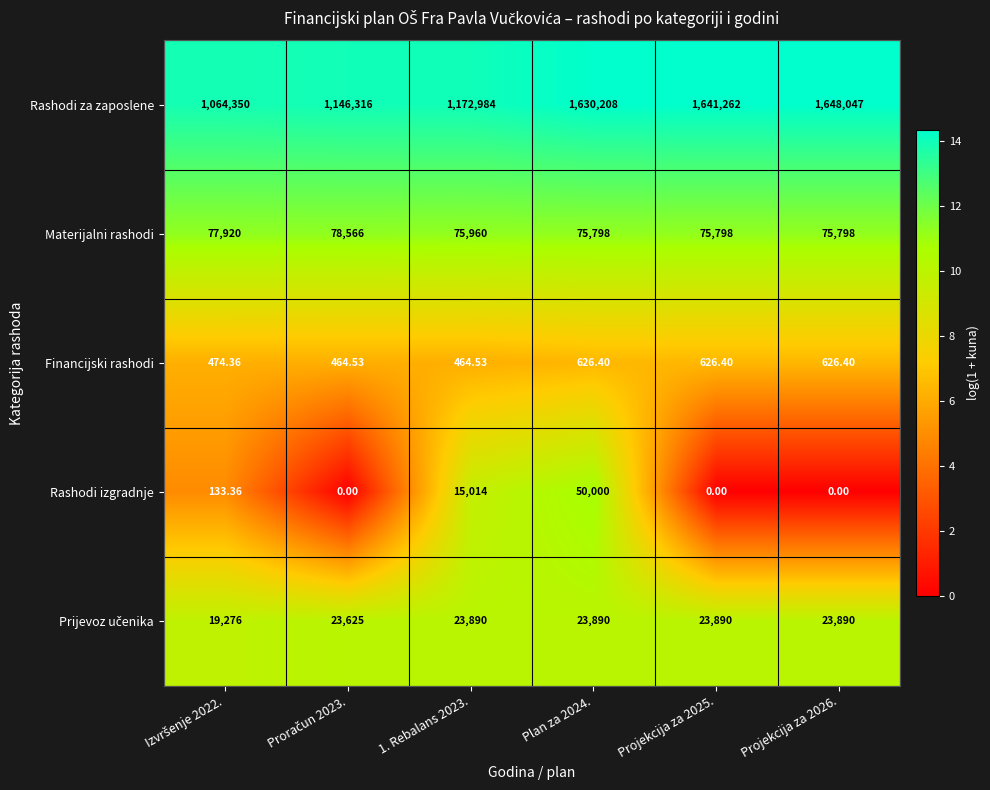

Which series changed the most between 1. Rebalans 2023. and Plan za 2024.?

Rashodi za zaposlene